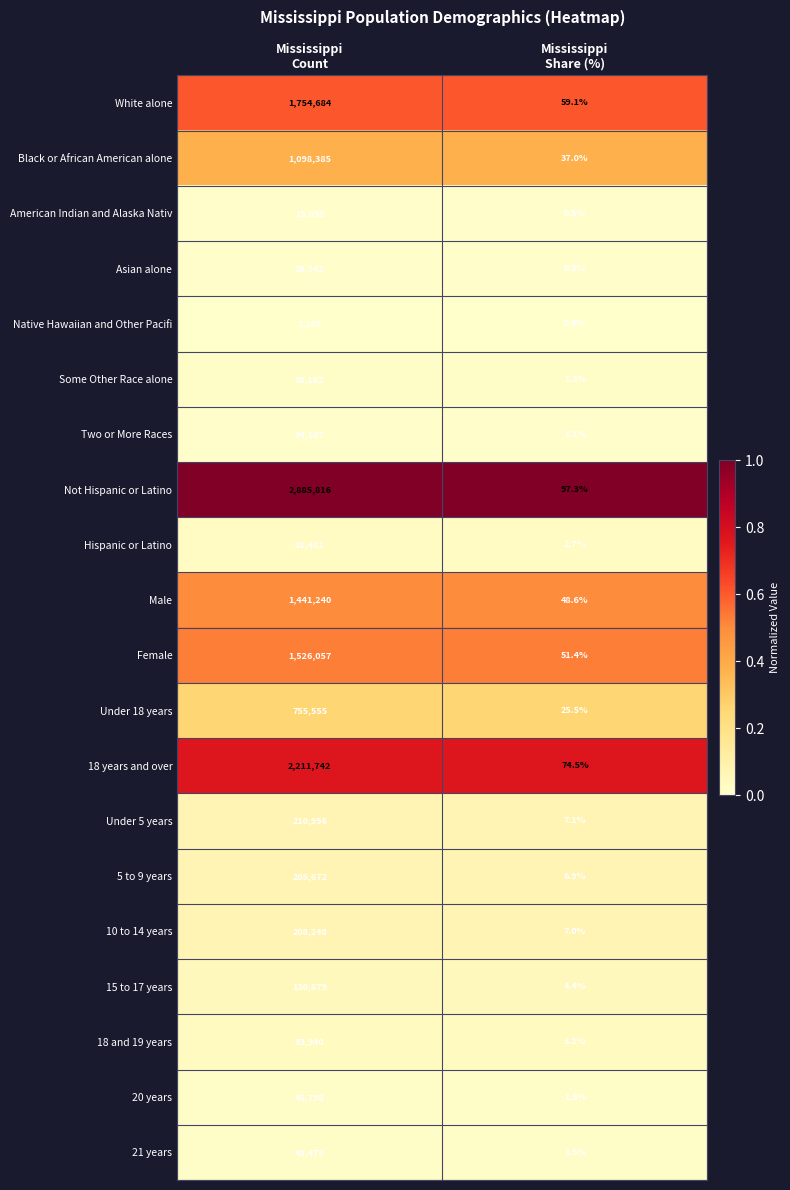

Which series has the largest range (max minus min)?

Not Hispanic or Latino